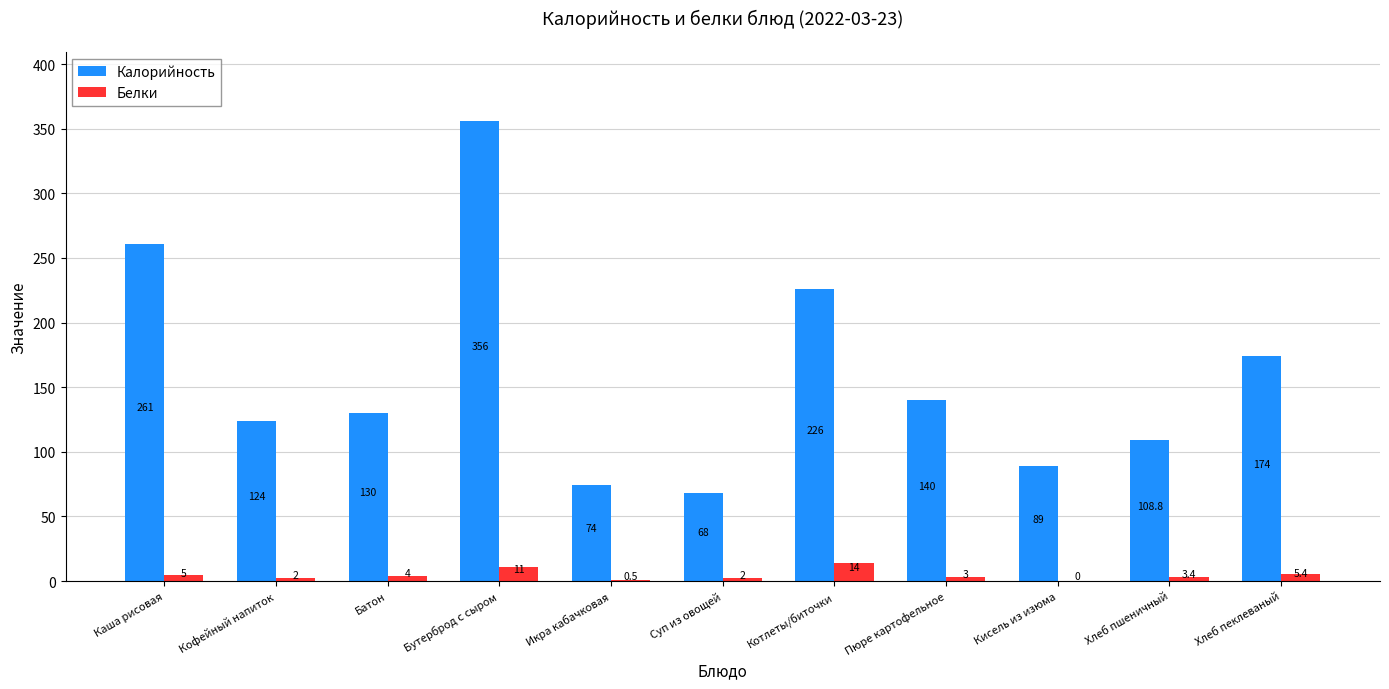

Reading left to right, transcribe all the data shown in this chart.

Калорийность: 261.0	124.0	130.0	356.0	74.0	68.0	226.0	140.0	89.0	108.8	174.0
Белки: 5.0	2.0	4.0	11.0	0.5	2.0	14.0	3.0	0.0	3.4	5.4